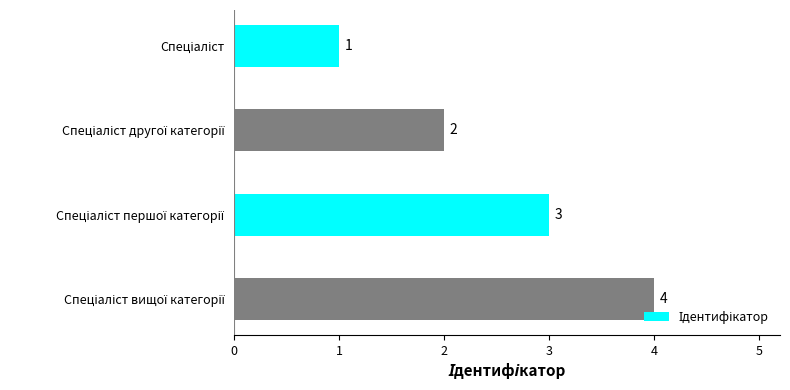

What is the sum of all values?

10